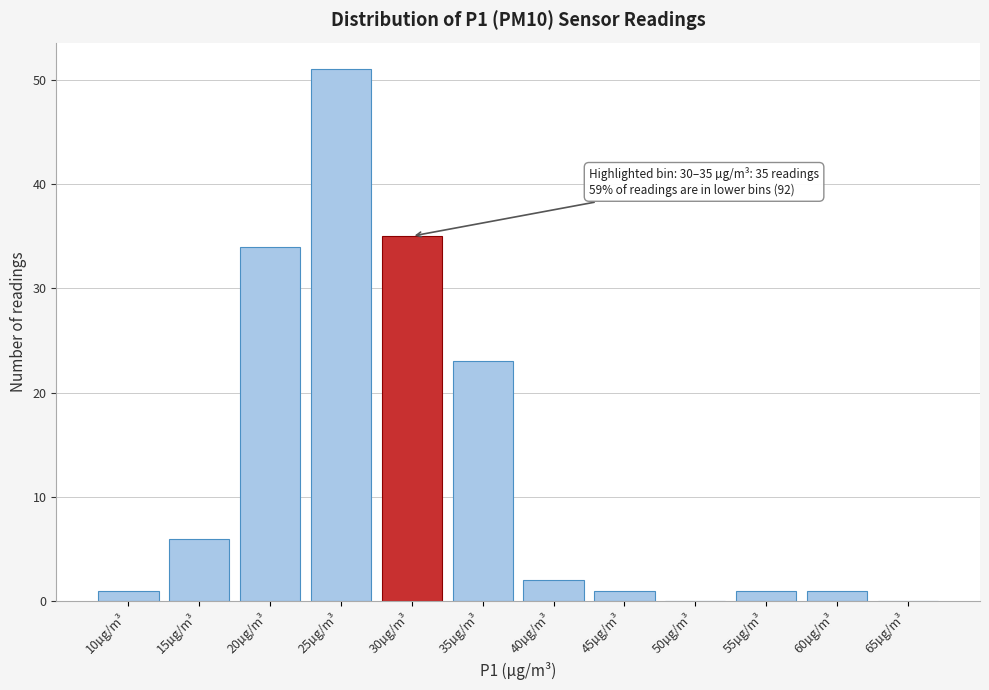

Reading left to right, what are all the values shown in this chart?

10µg/m³=1	15µg/m³=6	20µg/m³=34	25µg/m³=51	30µg/m³=35	35µg/m³=23	40µg/m³=2	45µg/m³=1	50µg/m³=0	55µg/m³=1	60µg/m³=1	65µg/m³=0